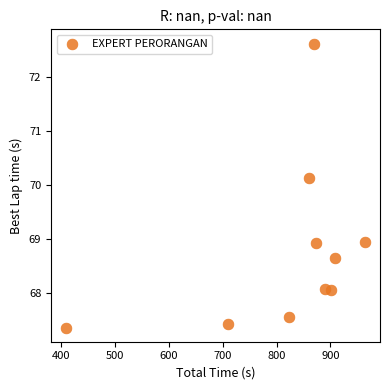

What is the average X value?

821.0